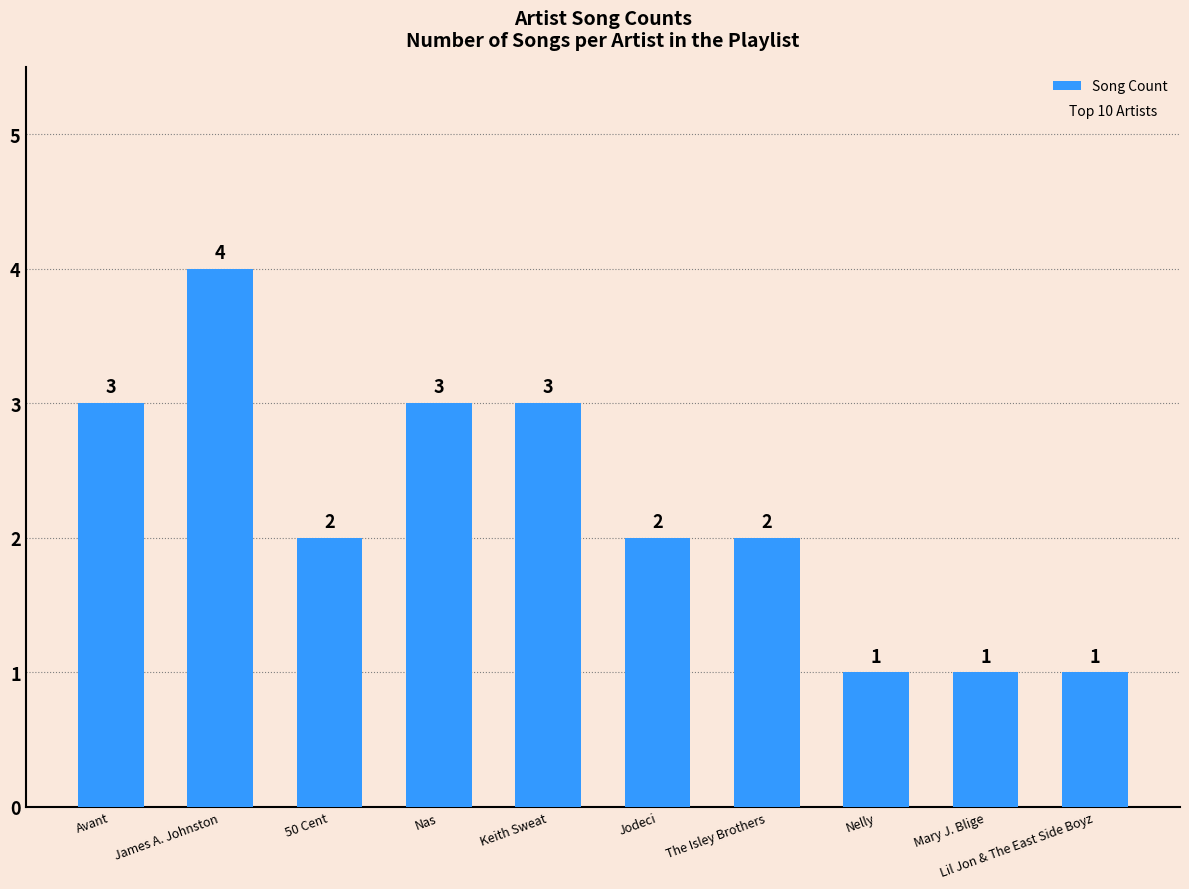

Reading left to right, what are all the values shown in this chart?

3	4	2	3	3	2	2	1	1	1